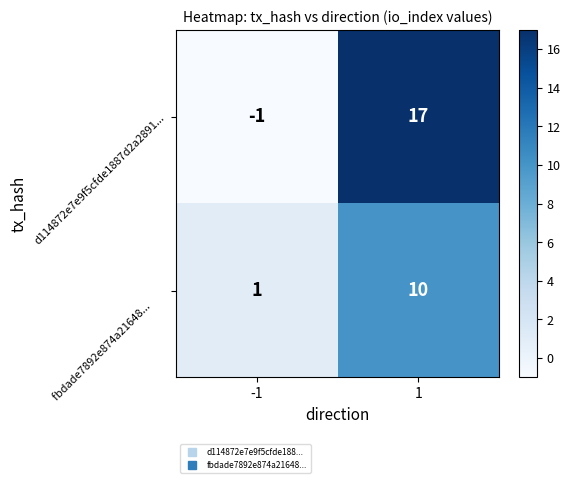

What is the difference between the highest and lowest values at 1?

7